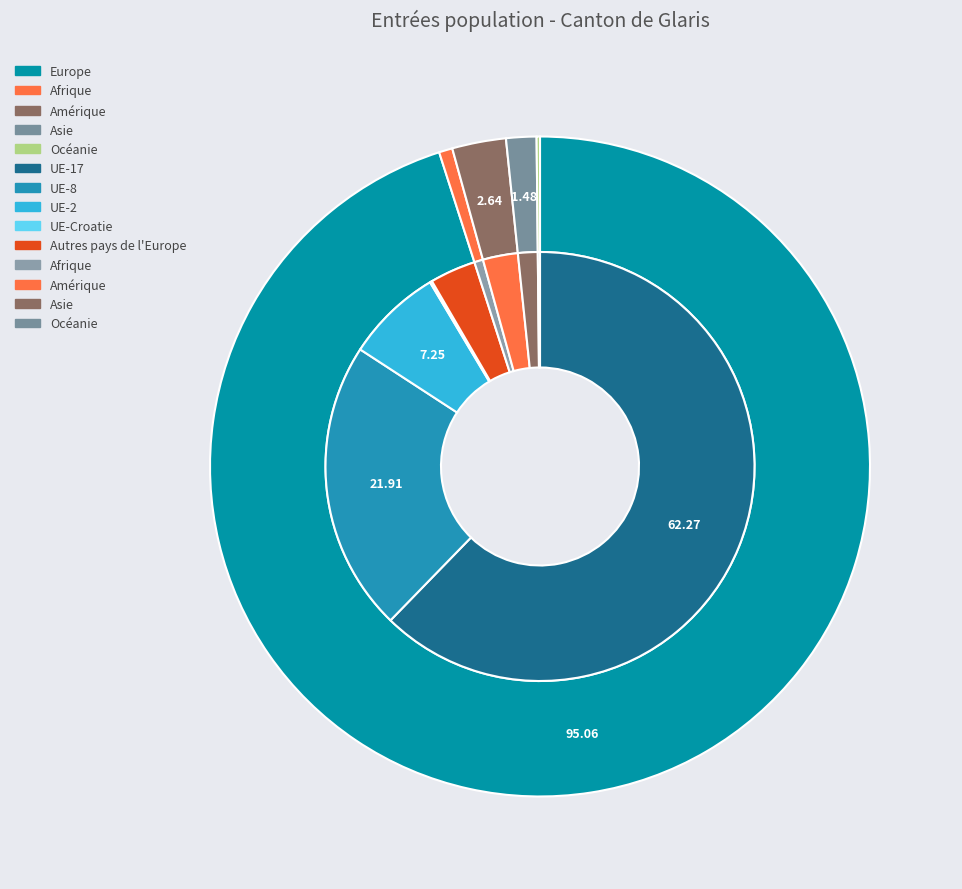

What percentage is the Amérique slice, to the nearest percent?

3%